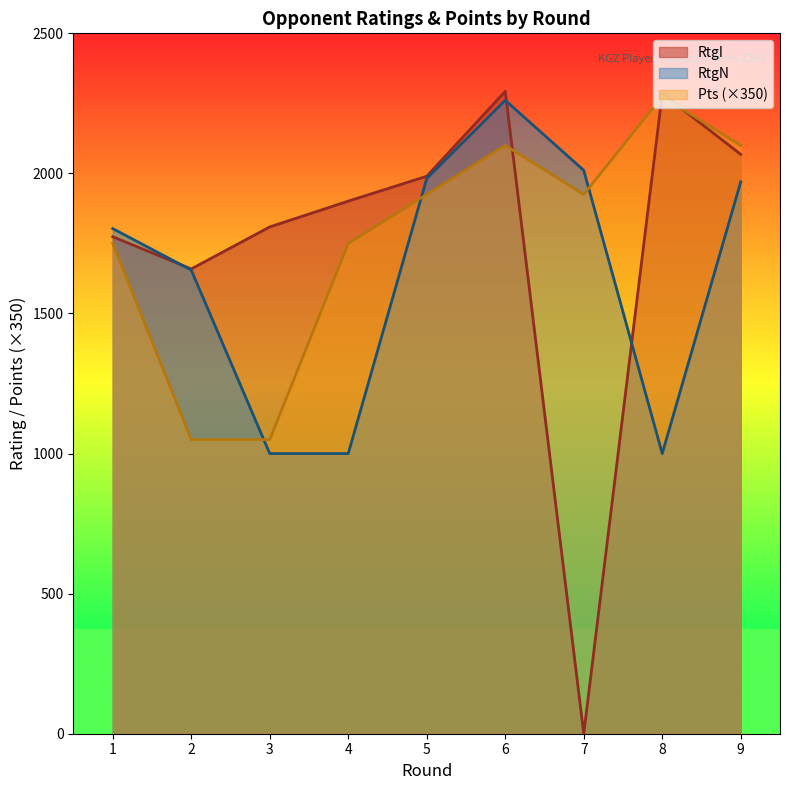

What is the value of the RtgN point at the 7th from the left?

2011